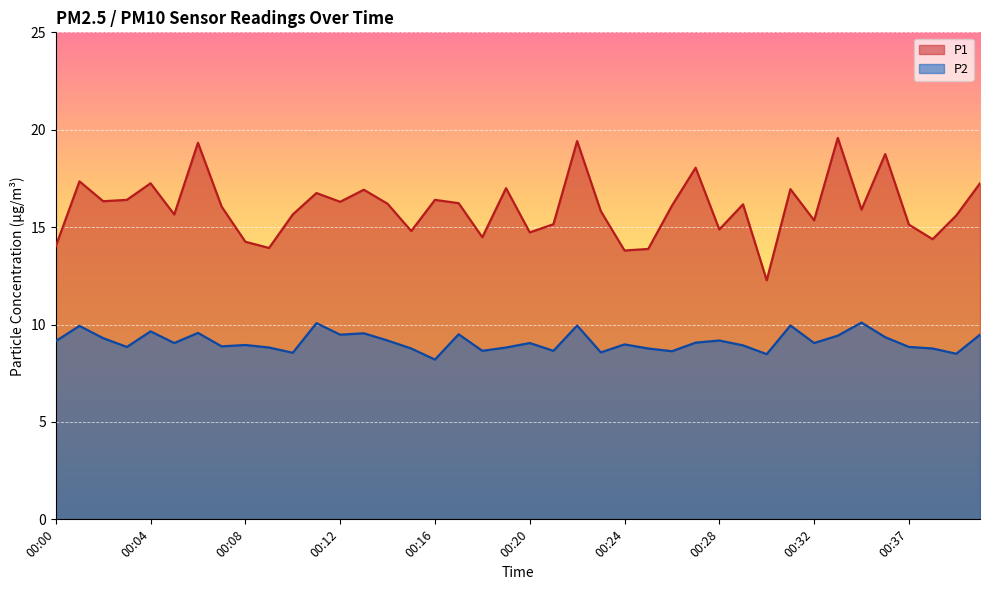

Reading left to right, what are all the values shown in this chart?

P1: 00:00=14.0	00:01=17.4	00:02=16.3	00:03=16.4	00:04=17.2	00:05=15.7	00:06=19.3	00:07=16.1	00:08=14.2	00:09=13.9	00:10=15.7	00:11=16.8	00:12=16.3	00:13=16.9	00:14=16.2	00:15=14.8	00:16=16.4	00:17=16.2	00:18=14.5	00:19=17.0	00:20=14.7	00:21=15.2	00:22=19.4	00:23=15.8	00:24=13.8	00:25=13.9	00:26=16.1	00:27=18.1	00:28=14.9	00:29=16.2	00:30=12.3	00:31=16.9	00:32=15.3	00:33=19.6	00:35=15.9	00:36=18.8	00:37=15.1	00:38=14.4	00:39=15.6	00:40=17.2
P2: 00:00=9.2	00:01=9.9	00:02=9.3	00:03=8.8	00:04=9.7	00:05=9.1	00:06=9.6	00:07=8.9	00:08=8.9	00:09=8.8	00:10=8.6	00:11=10.1	00:12=9.5	00:13=9.6	00:14=9.2	00:15=8.8	00:16=8.2	00:17=9.5	00:18=8.7	00:19=8.8	00:20=9.1	00:21=8.7	00:22=9.9	00:23=8.6	00:24=9.0	00:25=8.8	00:26=8.6	00:27=9.1	00:28=9.2	00:29=8.9	00:30=8.5	00:31=9.9	00:32=9.1	00:33=9.4	00:35=10.1	00:36=9.3	00:37=8.8	00:38=8.8	00:39=8.5	00:40=9.5